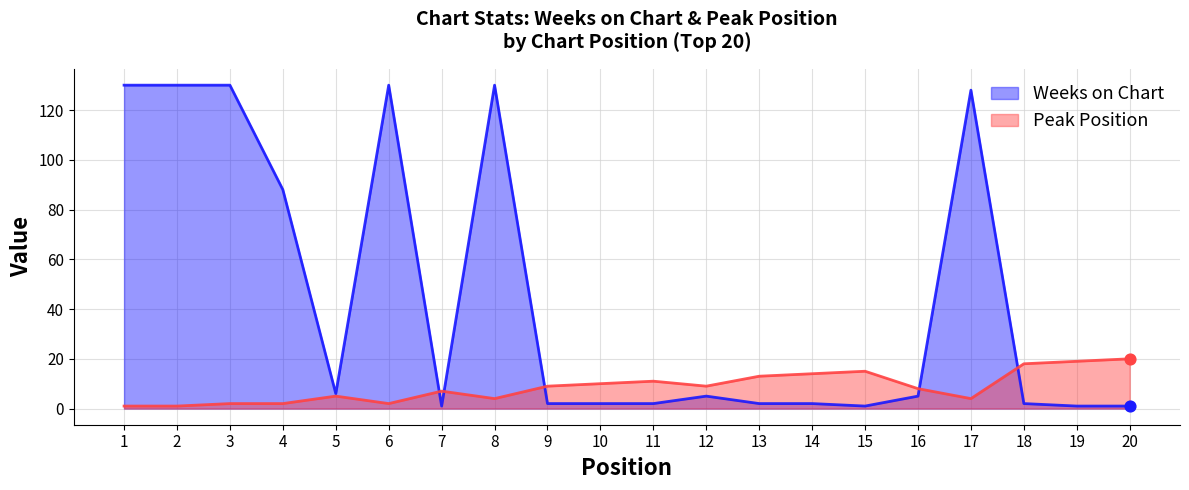

What is the total value across all series at 16?

13